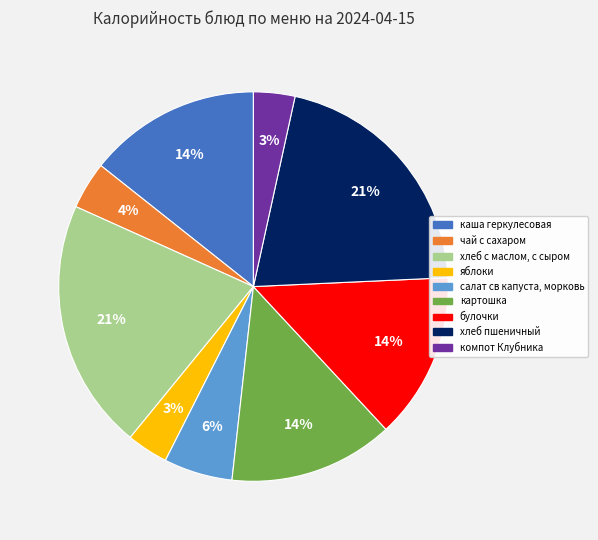

To the nearest percent, what is the combined percentage of хлеб с маслом, с сыром and салат св капуста, морковь?

27%